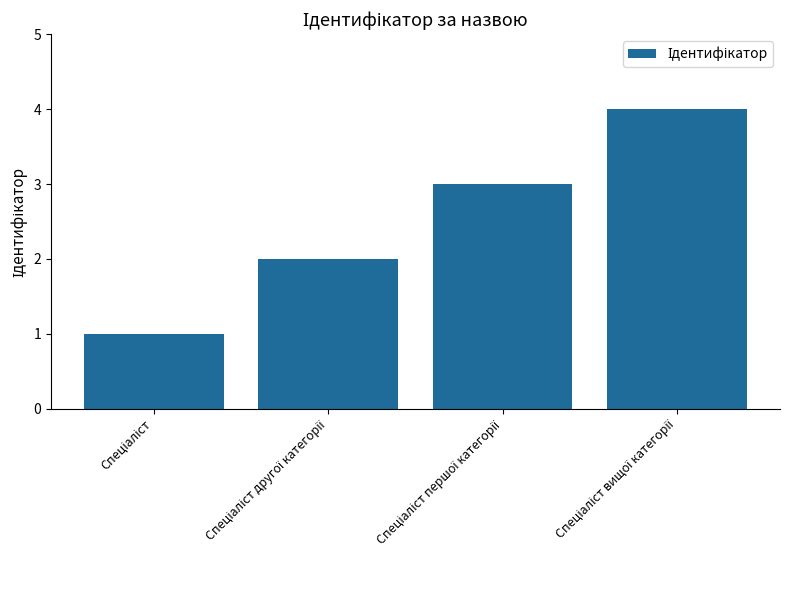

What is the maximum value shown in the chart?

4